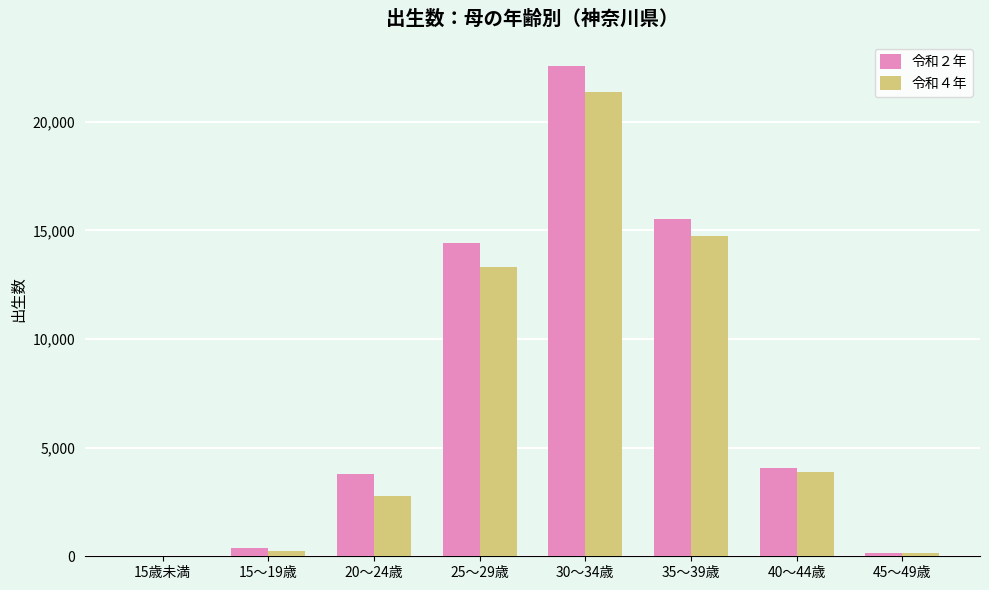

What is the highest value of the 令和４年 series?

21385